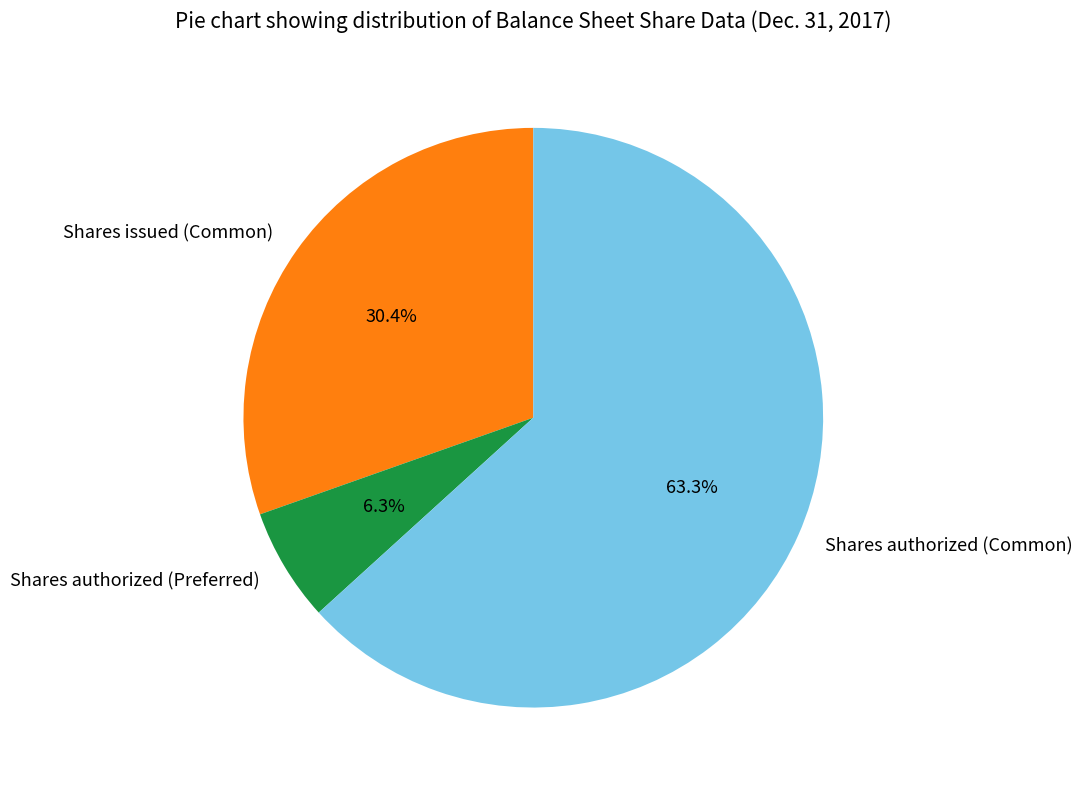

What portion of the pie excludes Shares authorized (Common)?

36.7%